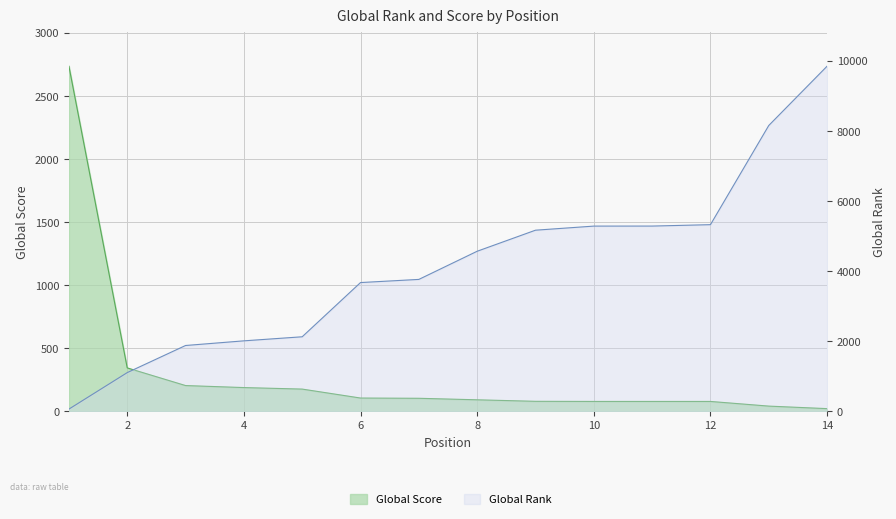

The value of Global Rank at 11 is 2099. True or false?

False